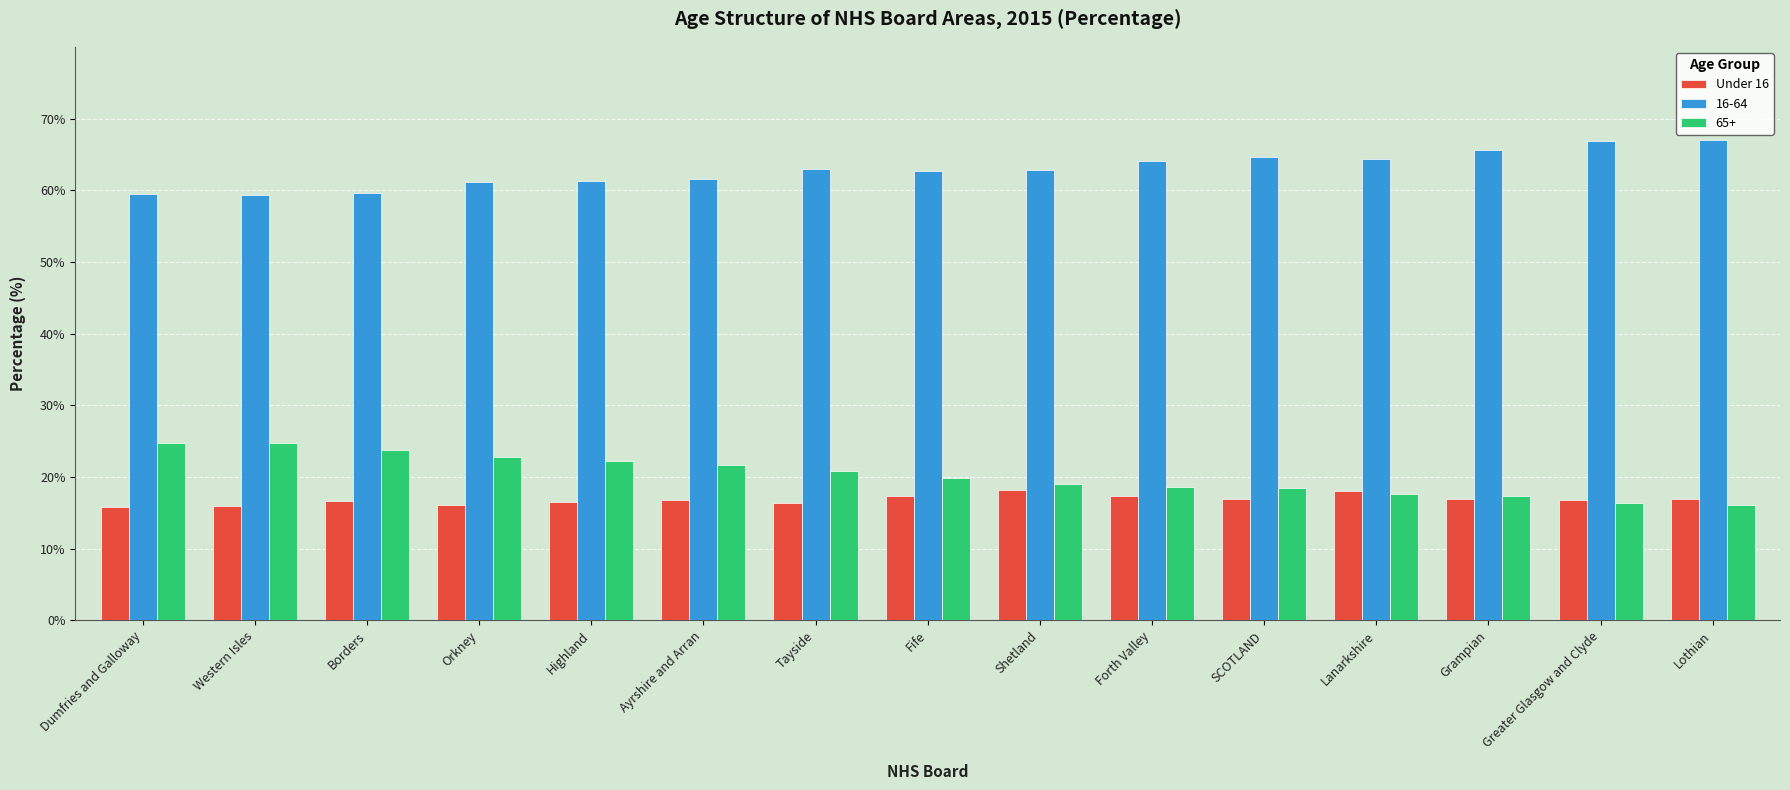

What is the minimum value shown in the chart?

15.8